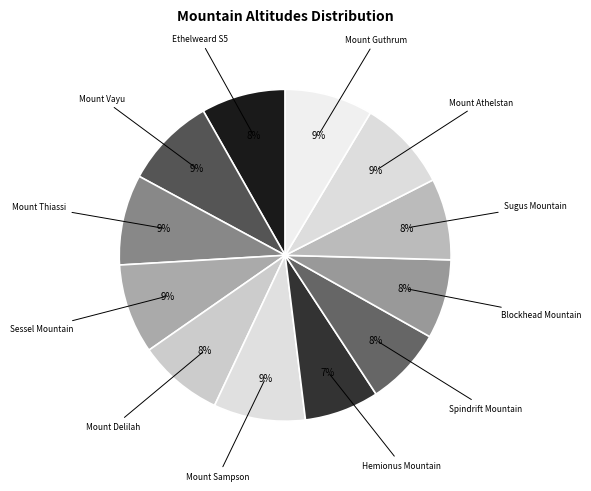

Which has a higher value, Mount Thiassi or Ethelweard S5?

Mount Thiassi